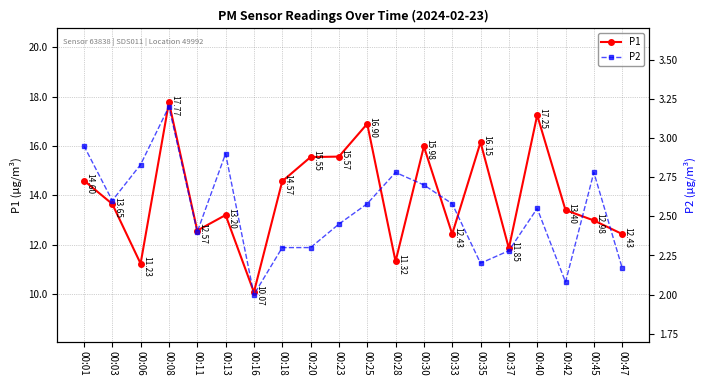

The P2 series shows 2.2 at 00:47. True or false?

True